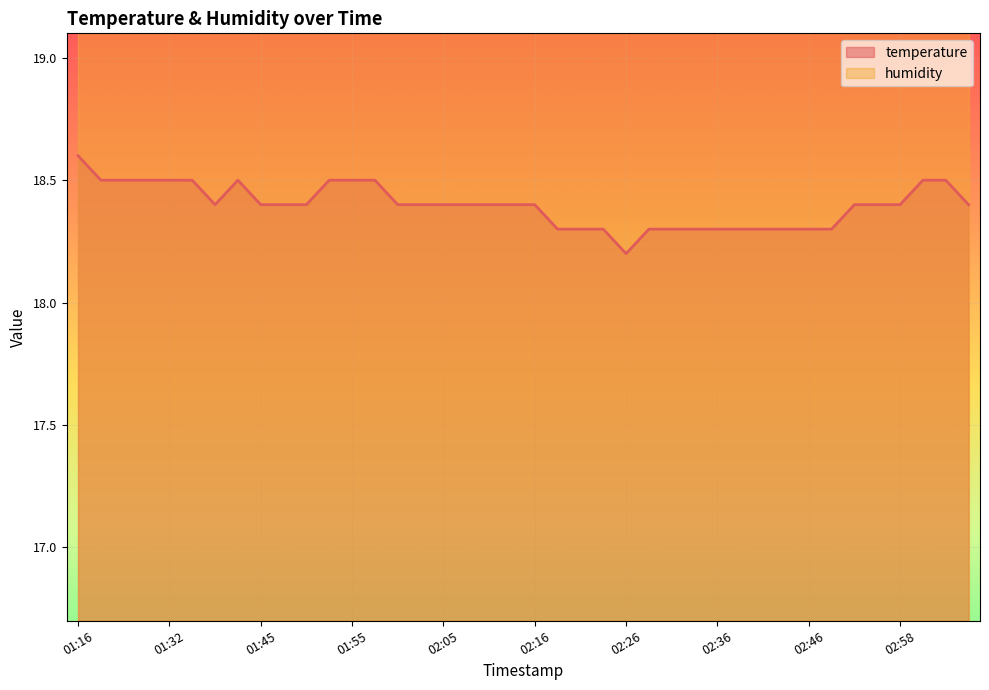

How many interior local valleys (lower than both neighbors) does the data have?

2